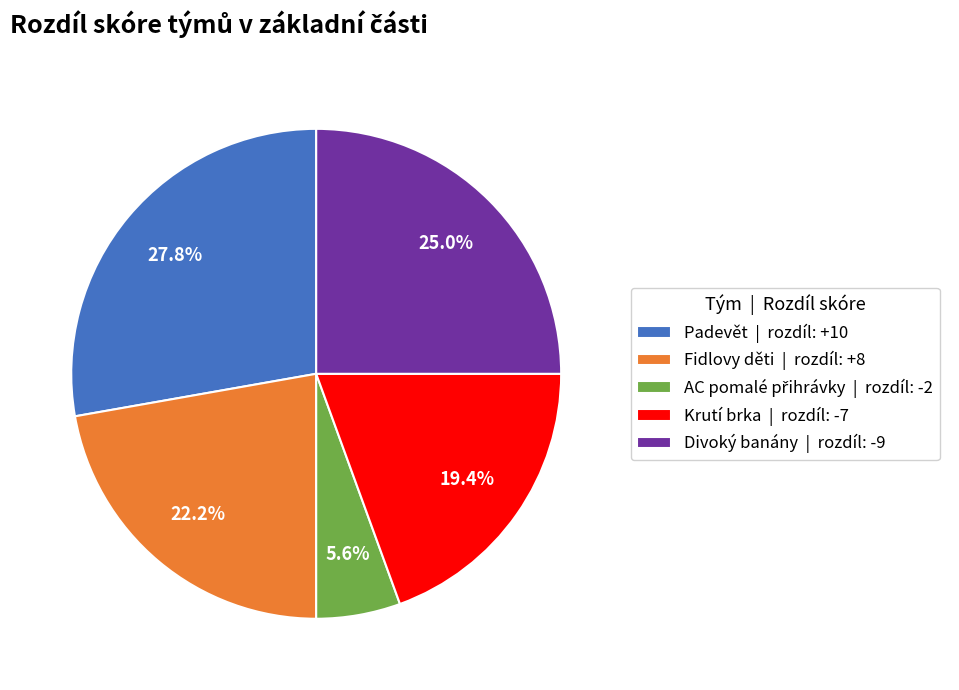

How many segments does this pie chart have?

5